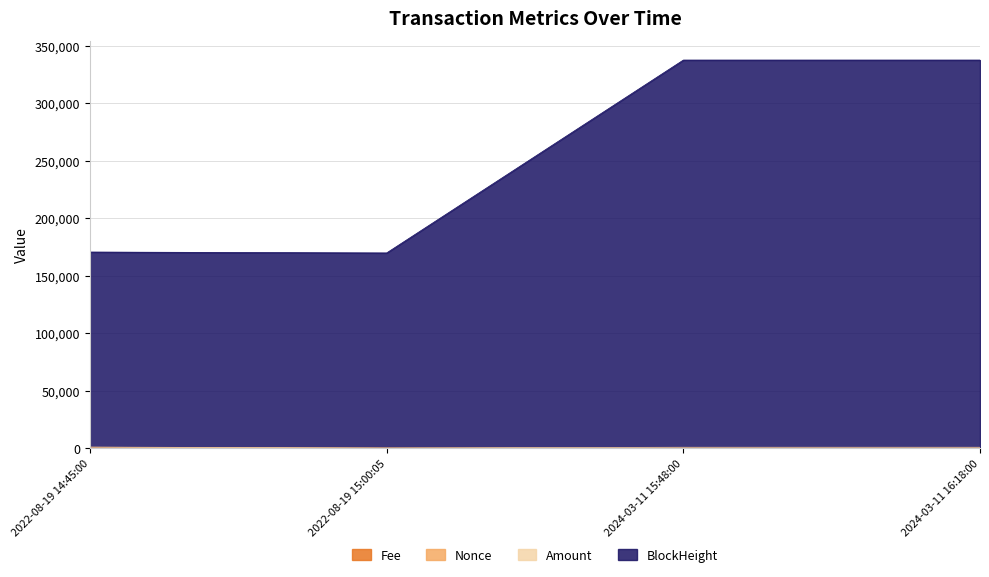

True or false: Amount has more than 1 points higher than both neighbors.

False